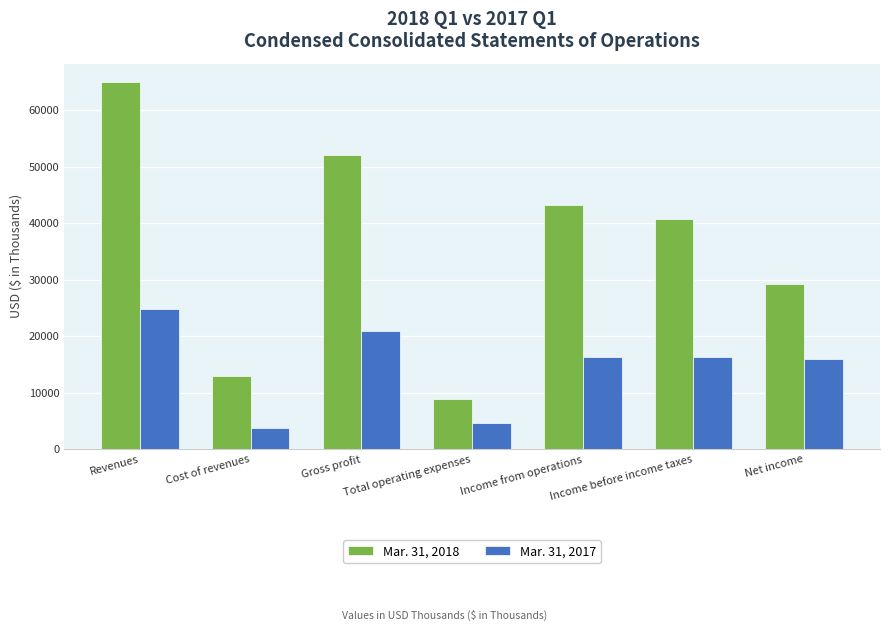

How many bars are there in each group?

2